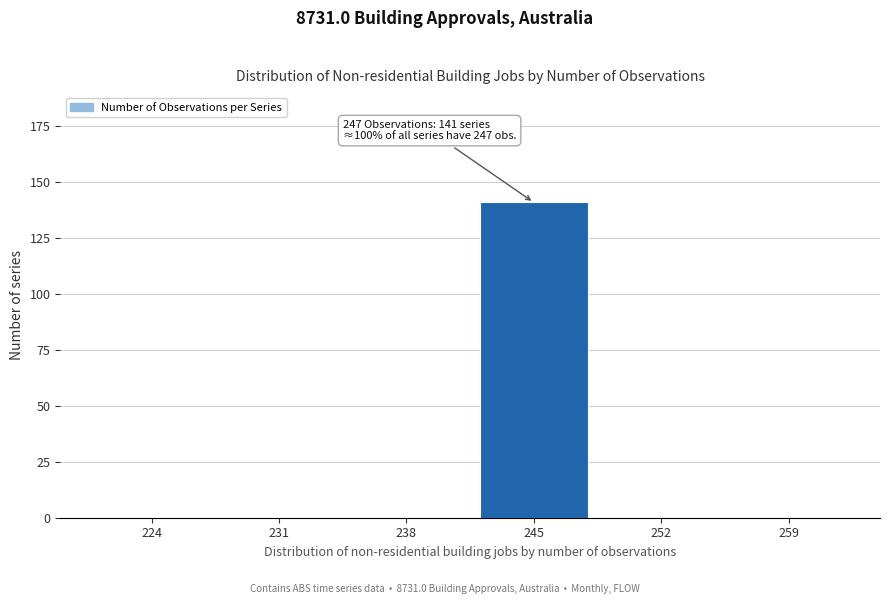

Reading left to right, transcribe all the data shown in this chart.

224=0	231=0	238=0	245=141	252=0	259=0